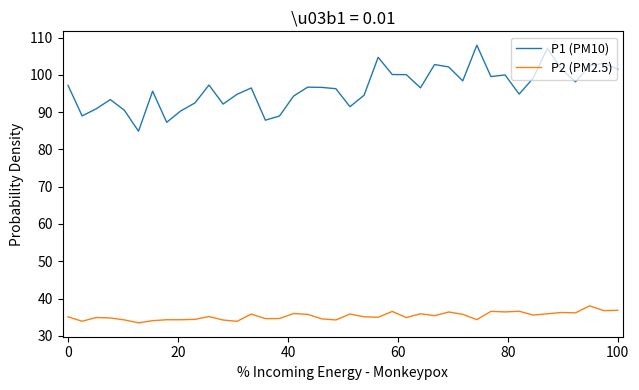

Which series has the largest range (max minus min)?

P1 (PM10)